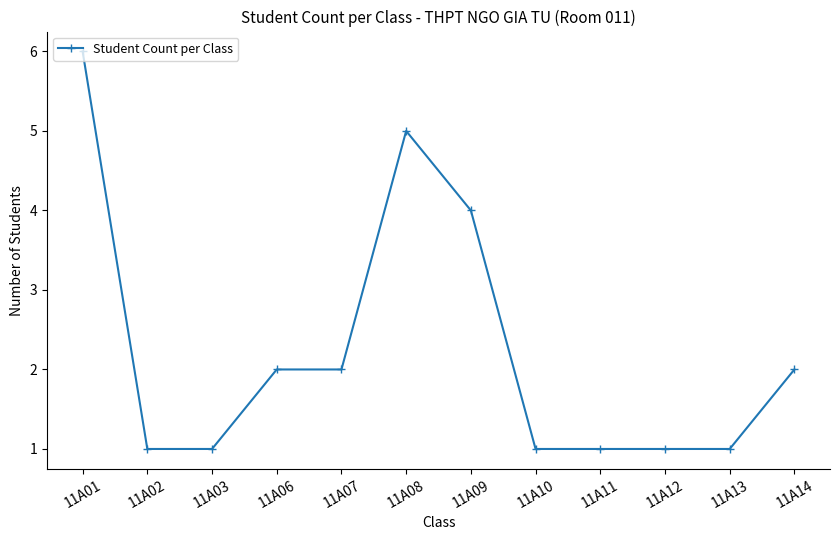

Is it true that the value at 11A10 is 1?

True